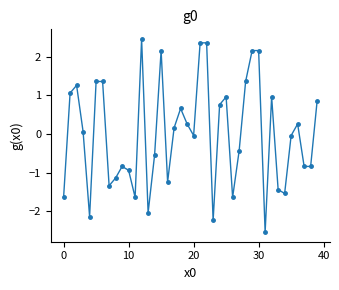

What is the maximum value shown in the chart?

2.5